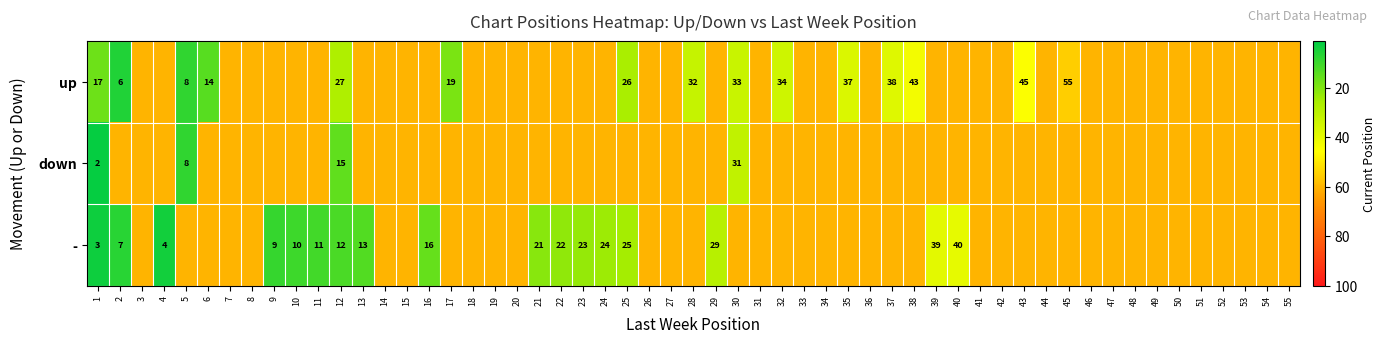

Which series changed the most between 1 and 37?

up